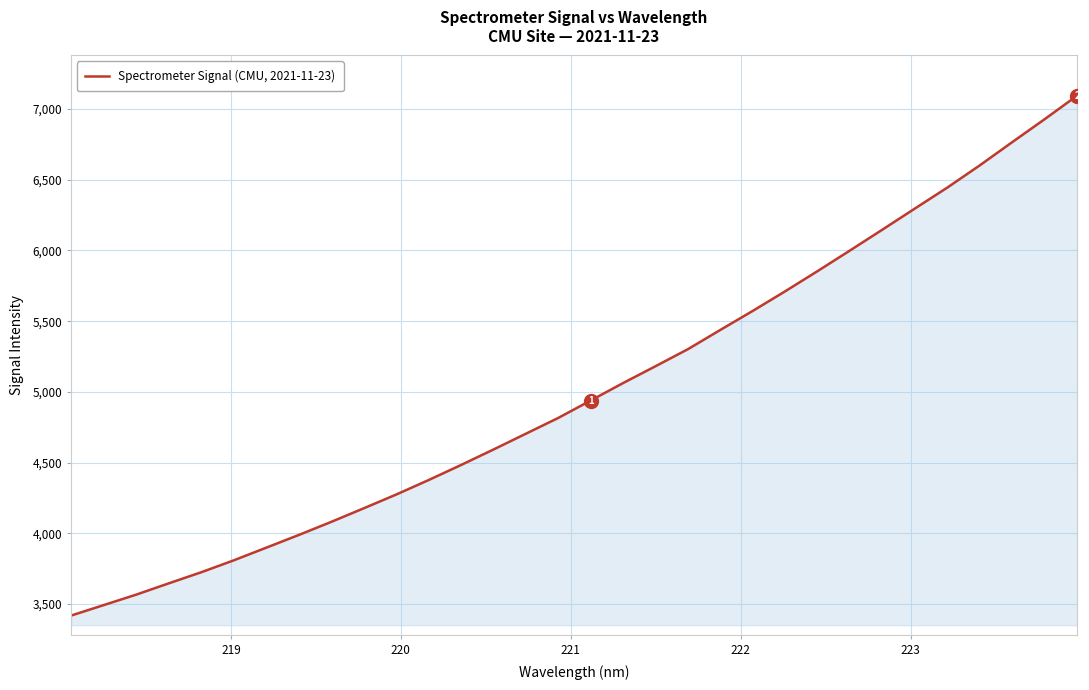

What is the smallest value displayed?

3417.9